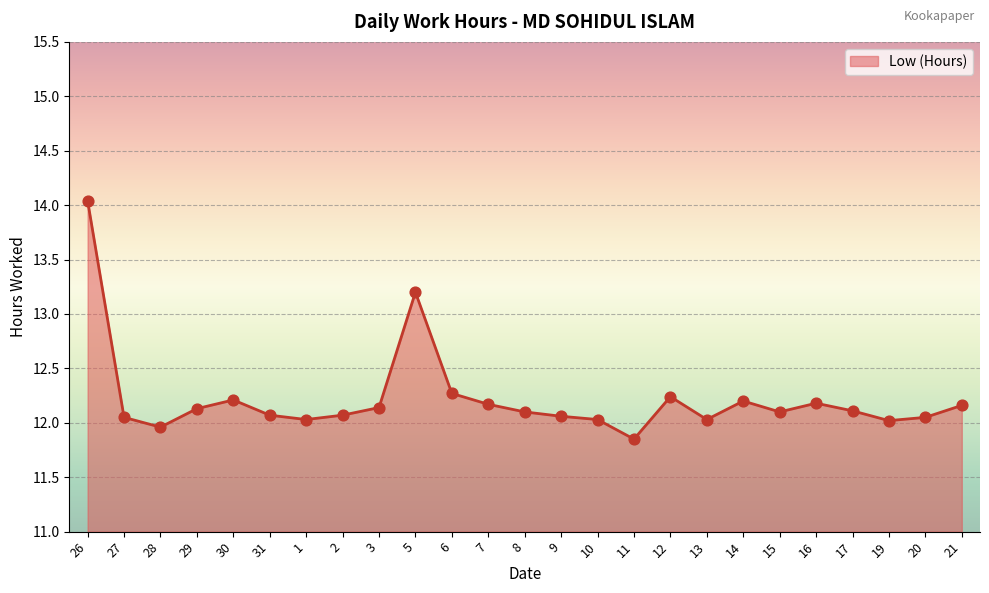

What is the ratio of the value at 5 to the value at 29?

1.1